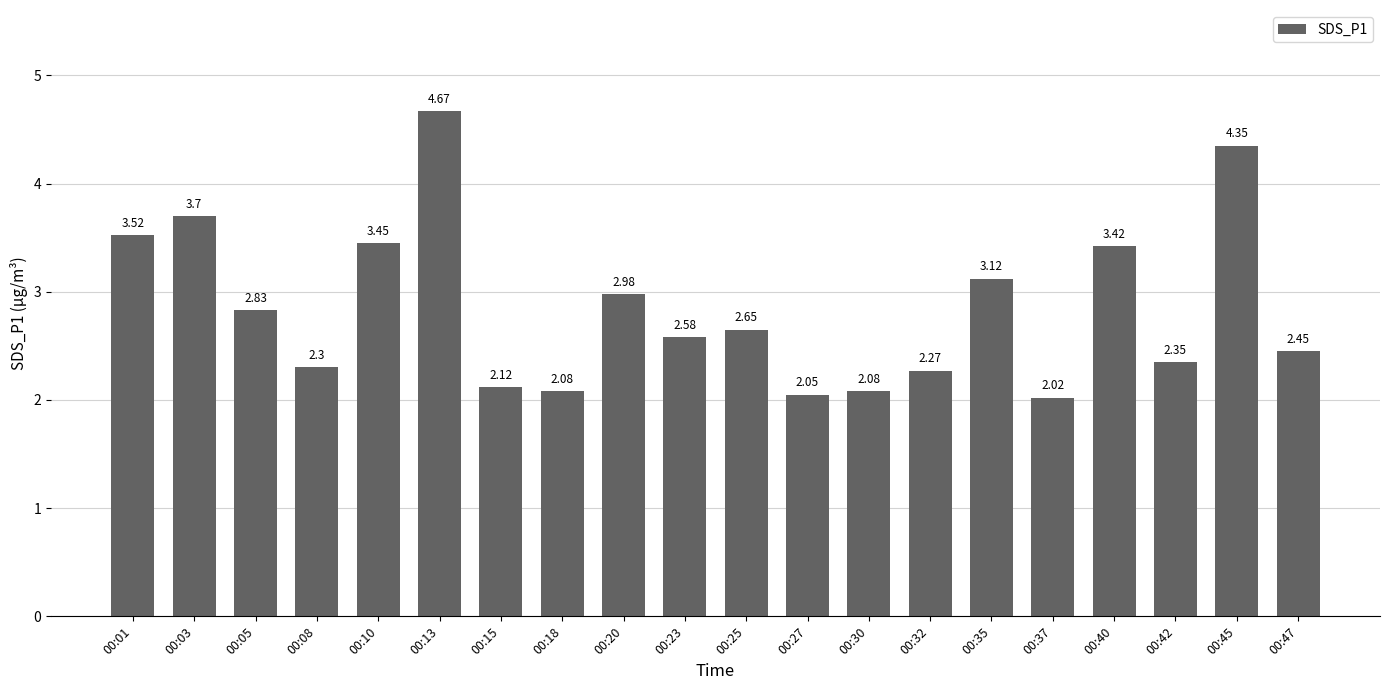

What is the ratio of the value at 00:30 to the value at 00:05?

0.7